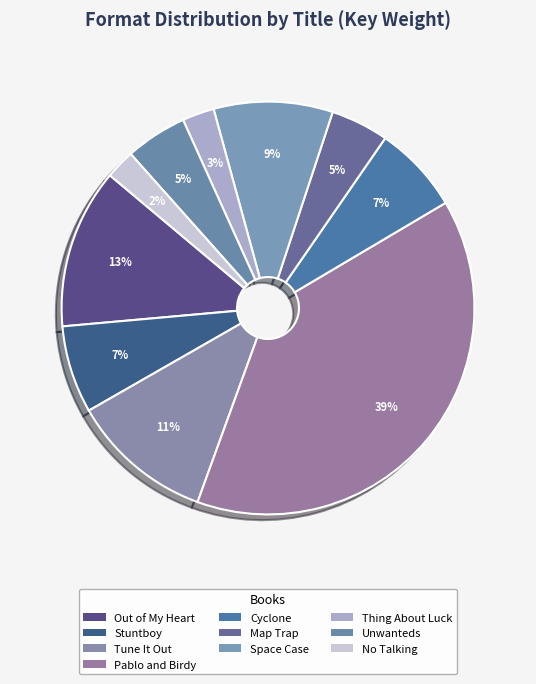

To the nearest percent, what is the average slice percentage?

10%